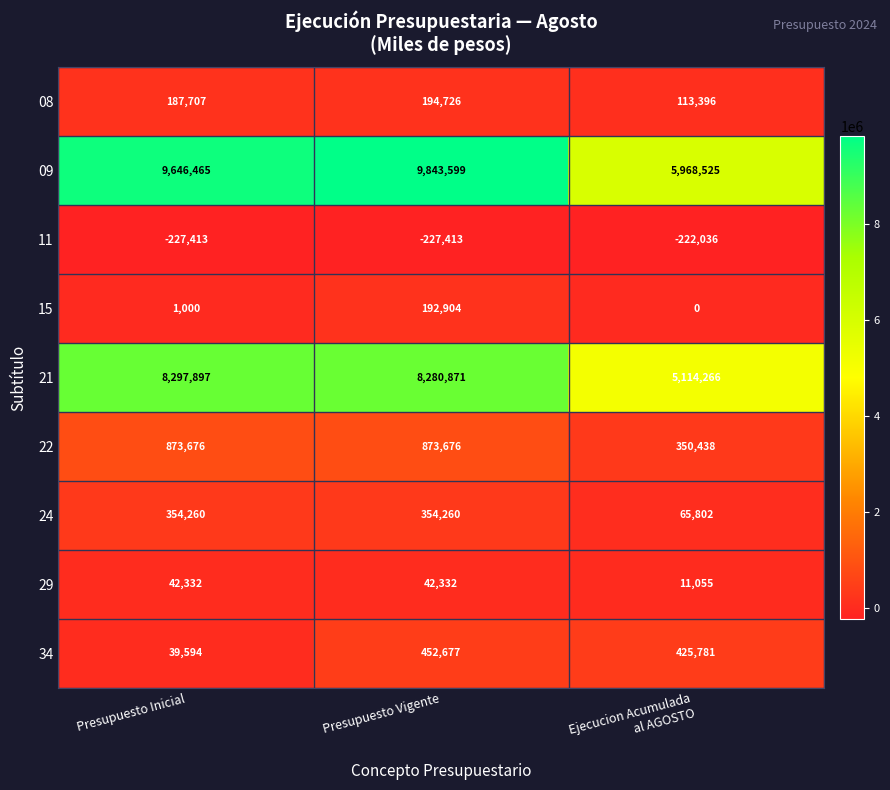

At which label does 34 first exceed 425781?

Presupuesto Vigente